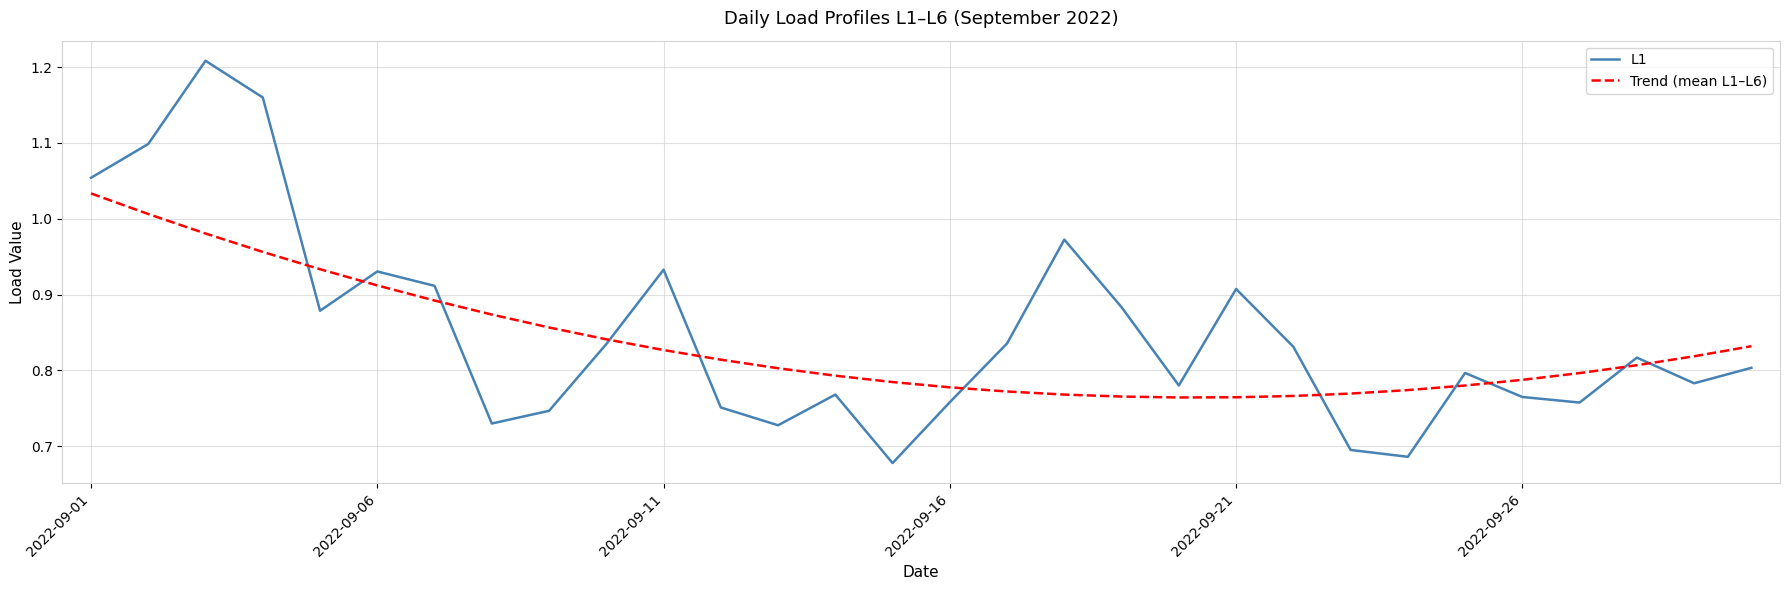

Which series ends up on top after the final intersection of Trend (mean L1–L6) and L1?

Trend (mean L1–L6)